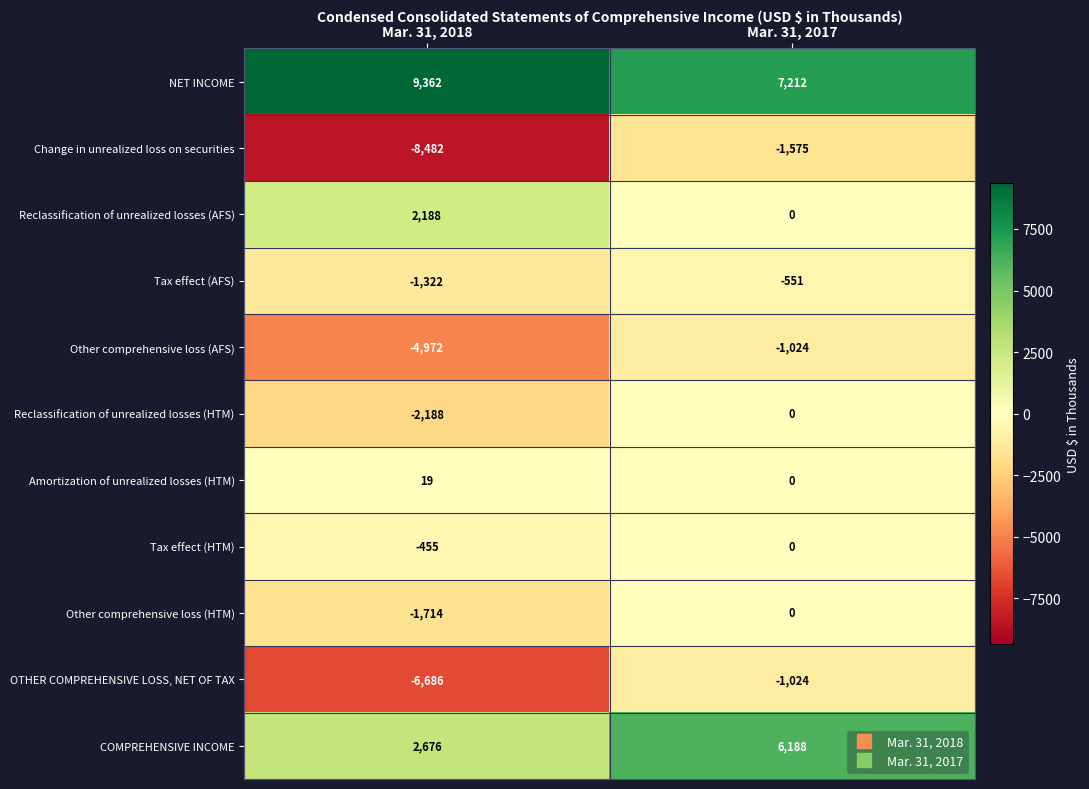

Reading left to right, list all the values displayed in this chart.

NET INCOME: 9362	7212
Change in unrealized loss on securities: -8482	-1575
Reclassification of unrealized losses (AFS): 2188	0
Tax effect (AFS): -1322	-551
Other comprehensive loss (AFS): -4972	-1024
Reclassification of unrealized losses (HTM): -2188	0
Amortization of unrealized losses (HTM): 19	0
Tax effect (HTM): -455	0
Other comprehensive loss (HTM): -1714	0
OTHER COMPREHENSIVE LOSS, NET OF TAX: -6686	-1024
COMPREHENSIVE INCOME: 2676	6188